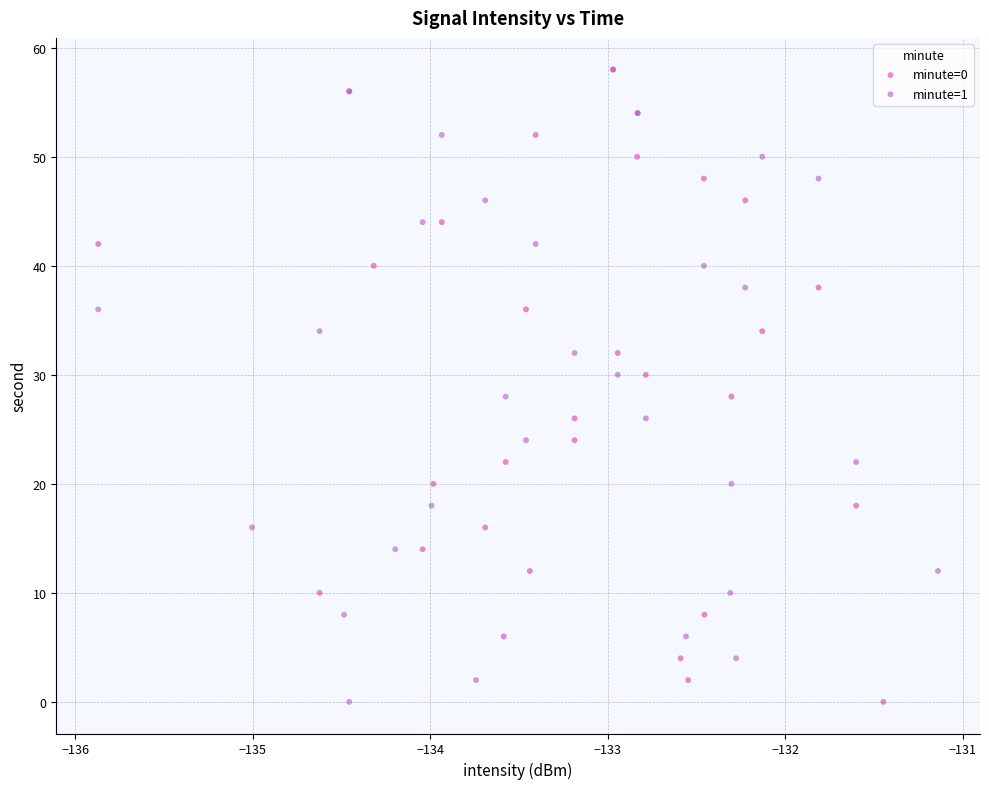

What are all the series names shown in the legend?

minute=0, minute=1